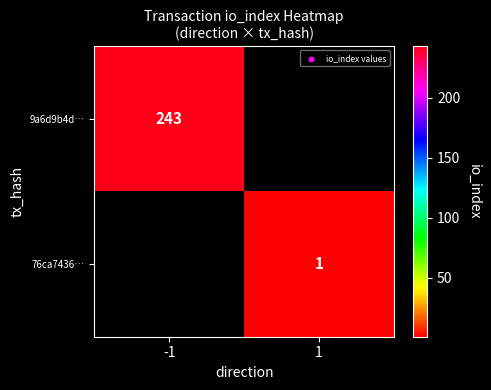

Is the value of 76ca7436… at 1 greater than the value of 9a6d9b4d… at -1?

No